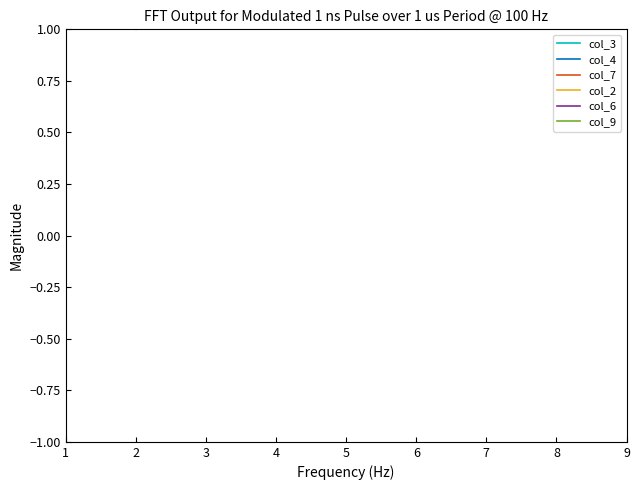

Count the number of data series in this chart.

6